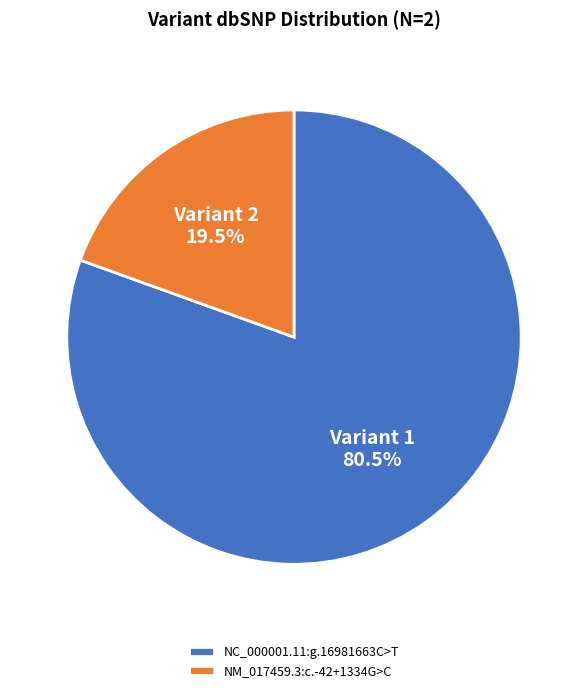

Combined, do NC_000001.11:g.16981663C>T and NM_017459.3:c.-42+1334G>C account for over 50%?

Yes